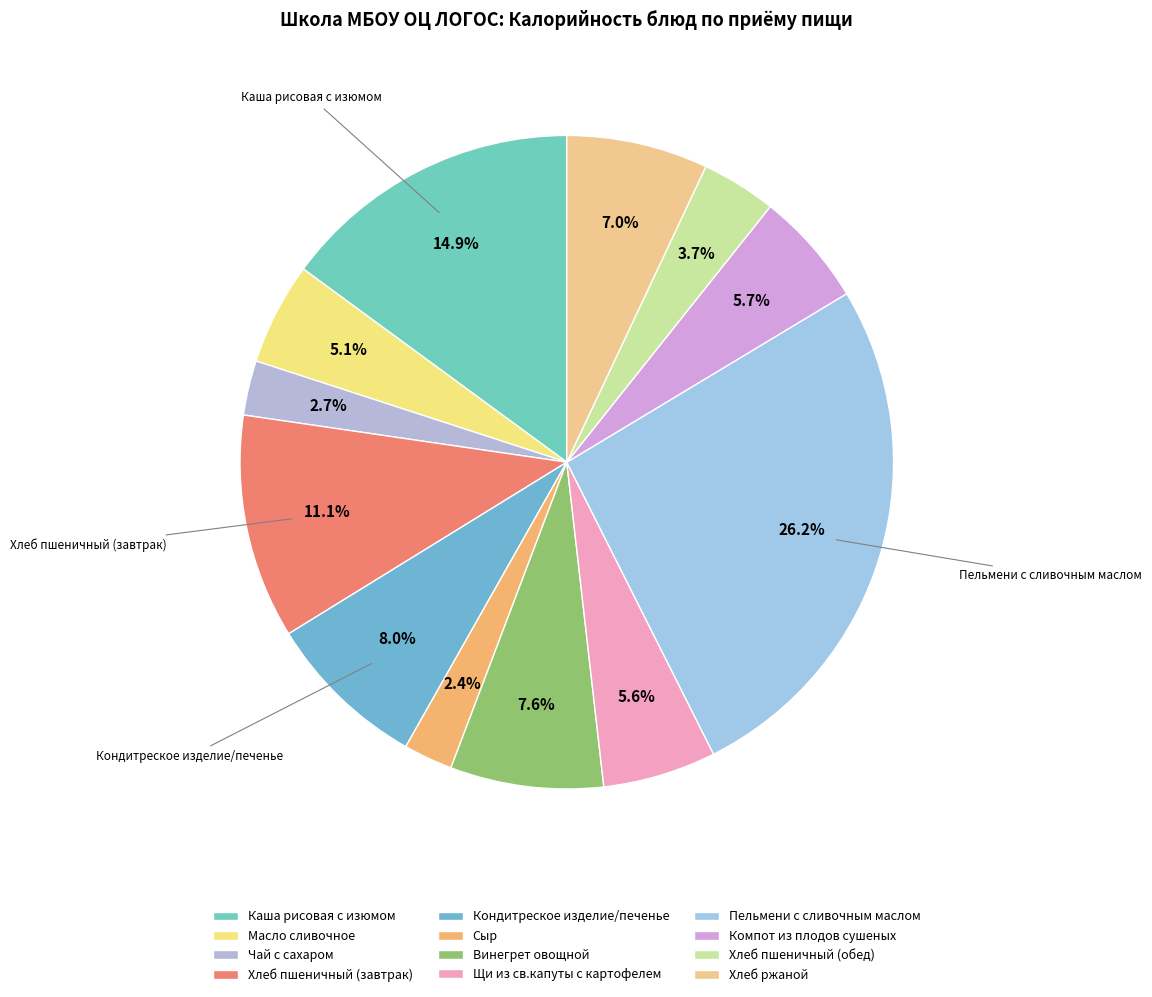

Do Сыр and Винегрет овощной together represent more than half of the pie?

No